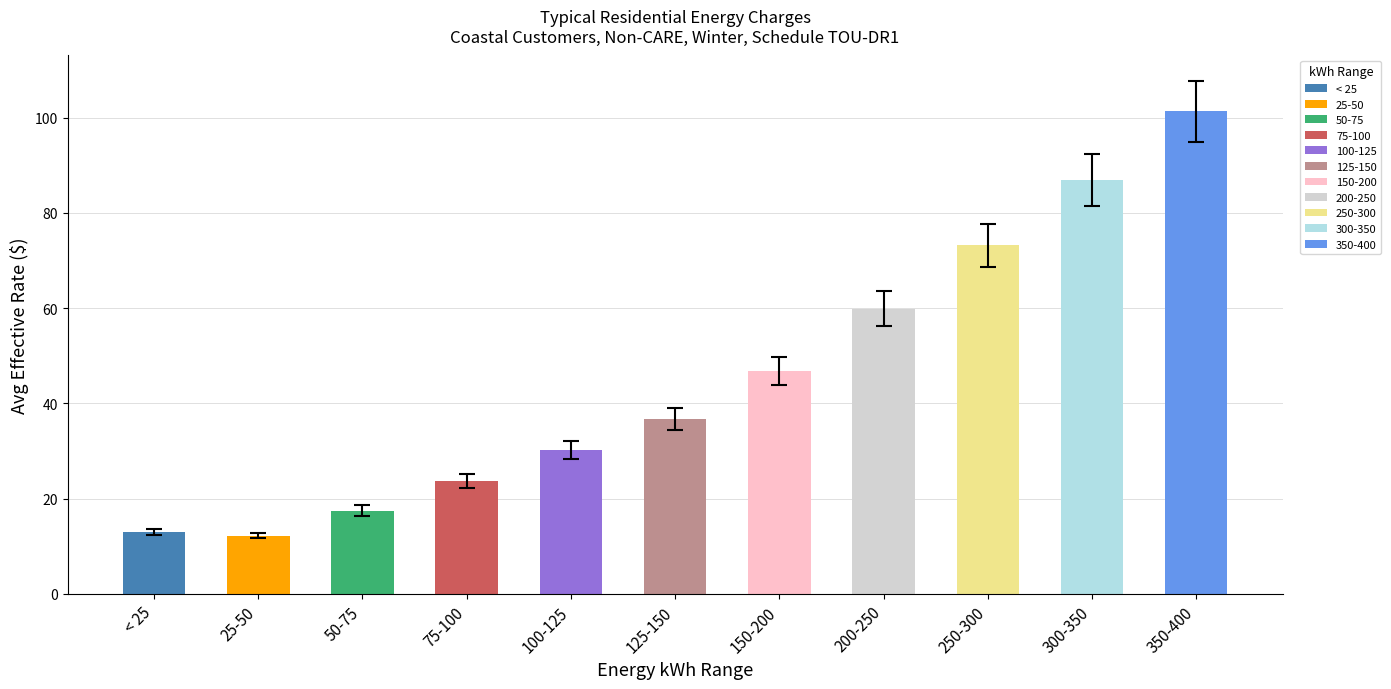

What is the change in value from 250-300 to 300-350?

+13.7